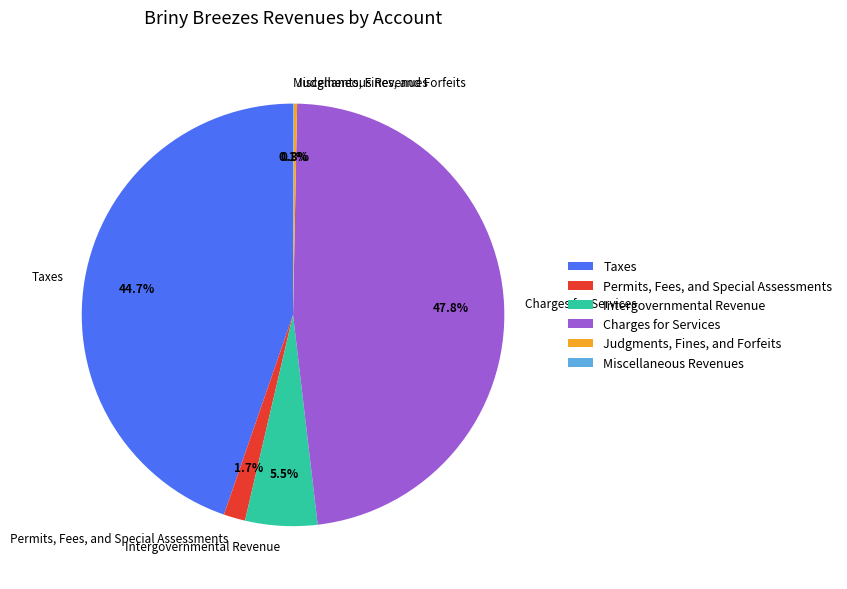

How much of the chart is everything except Intergovernmental Revenue?

94.5%